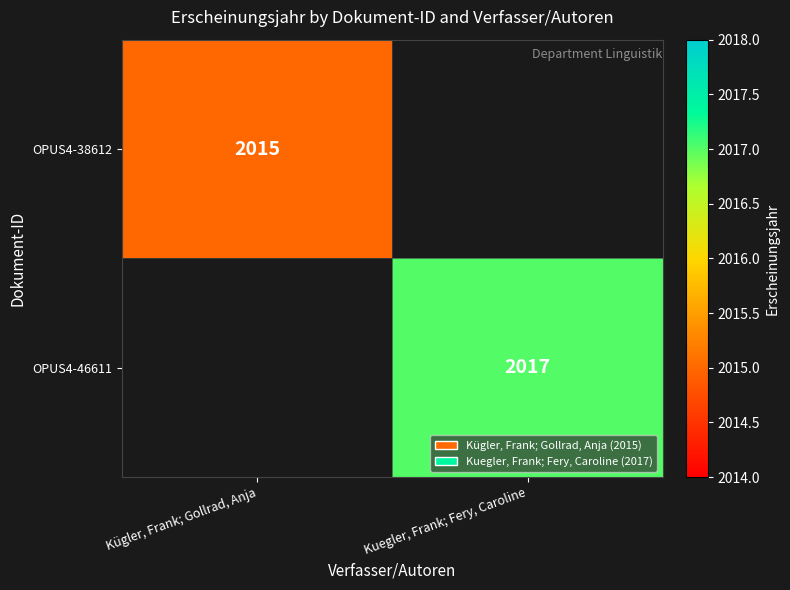

What is the greatest value displayed?

2017.0